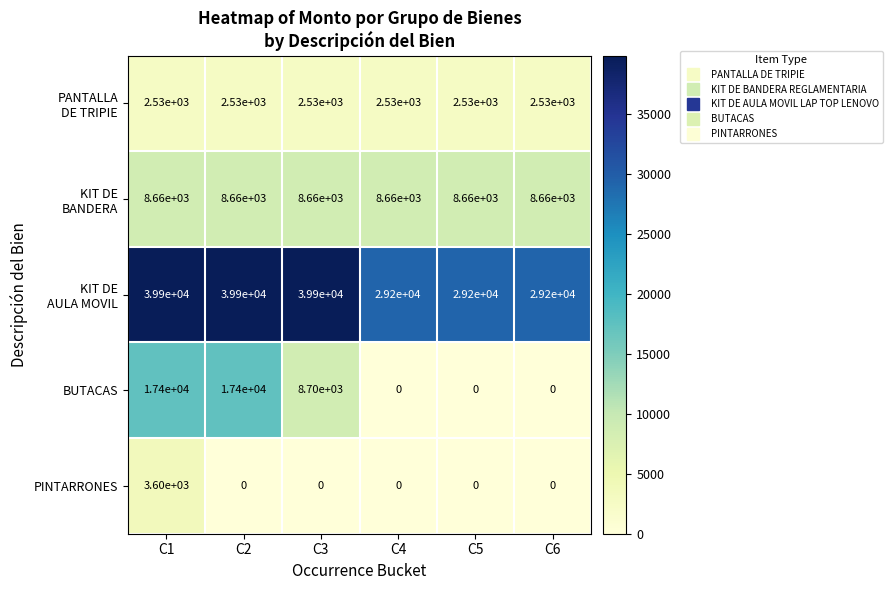

What is the highest value of the BUTACAS series?

17400